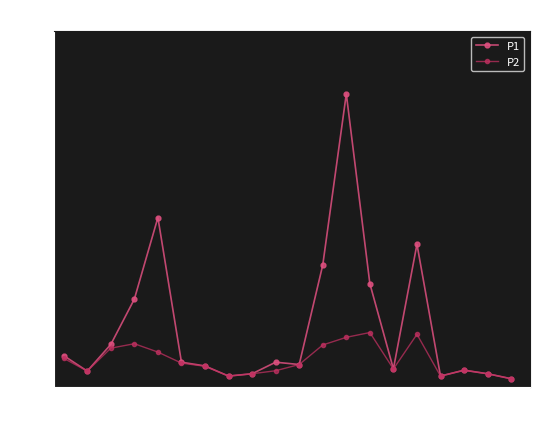

Which series has the largest range (max minus min)?

P1